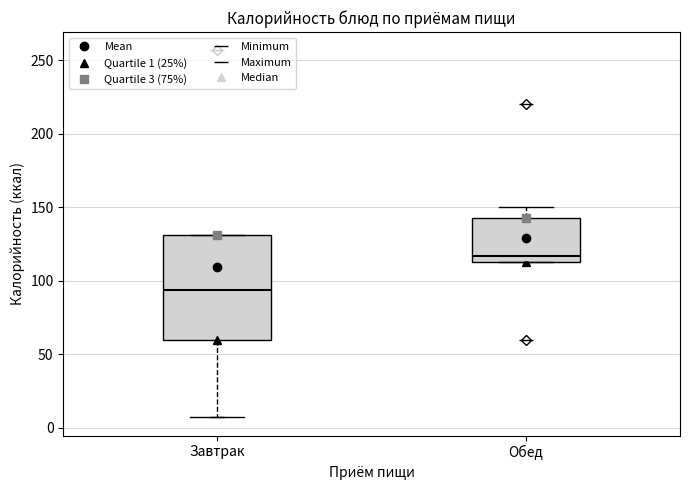

Reading left to right, transcribe this box plot: for each box, give where its median line is, the range the box spans, and where its two whiskers end, as read against the y-axis. The values are not printed on the chart, so give them approximately, as read against the axis.

Завтрак: median 95, box 60 to 130, whiskers 5 to 130
Обед: median 115 (just above the box's lower edge), box 115 to 145, whiskers 115 to 150